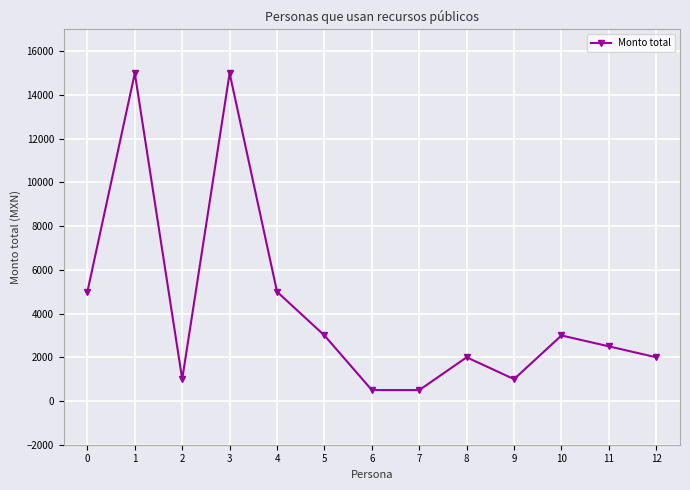

What is the minimum value shown in the chart?

500